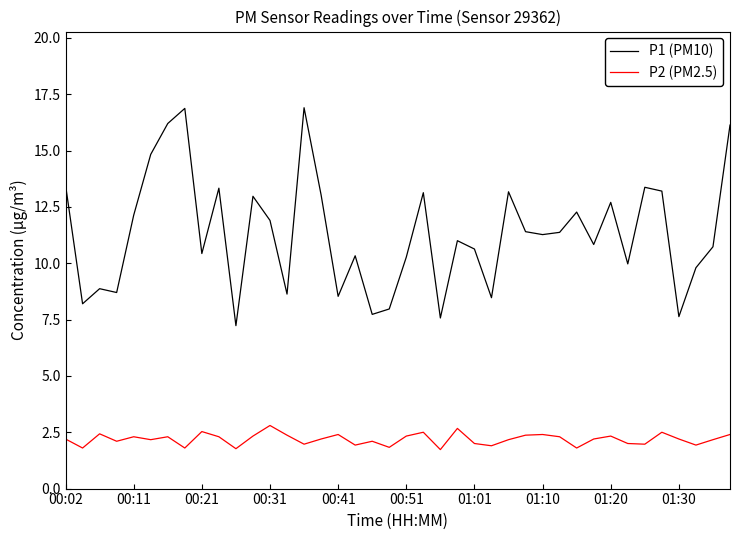

True or false: P2 (PM2.5) and P1 (PM10) cross at least once.

False